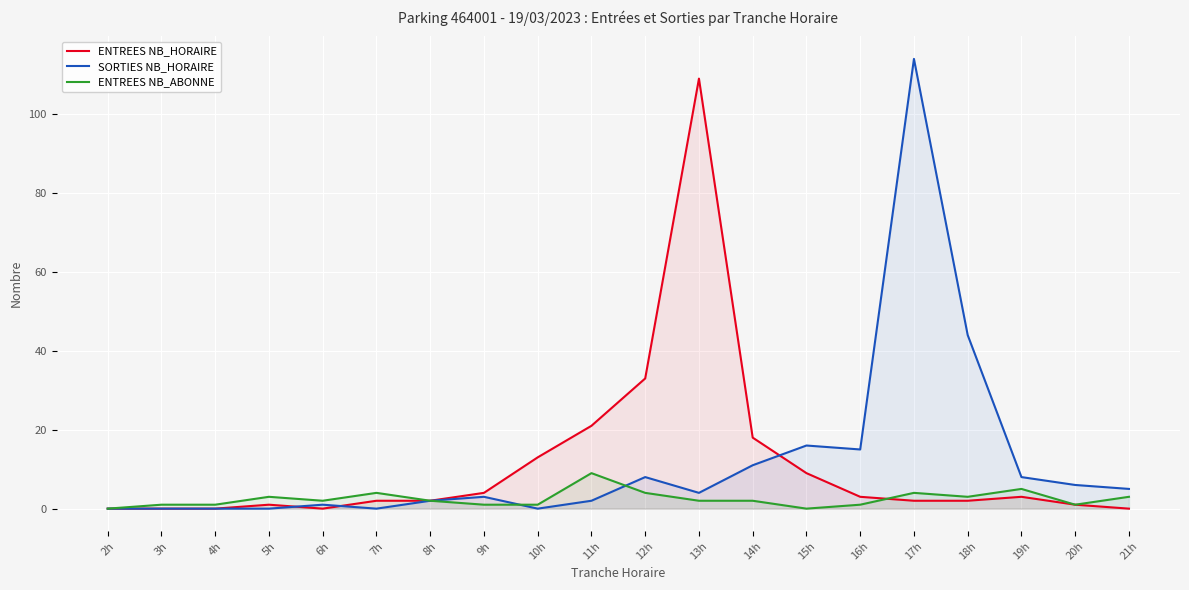

At how many categories does at least one series exceed 31?

4